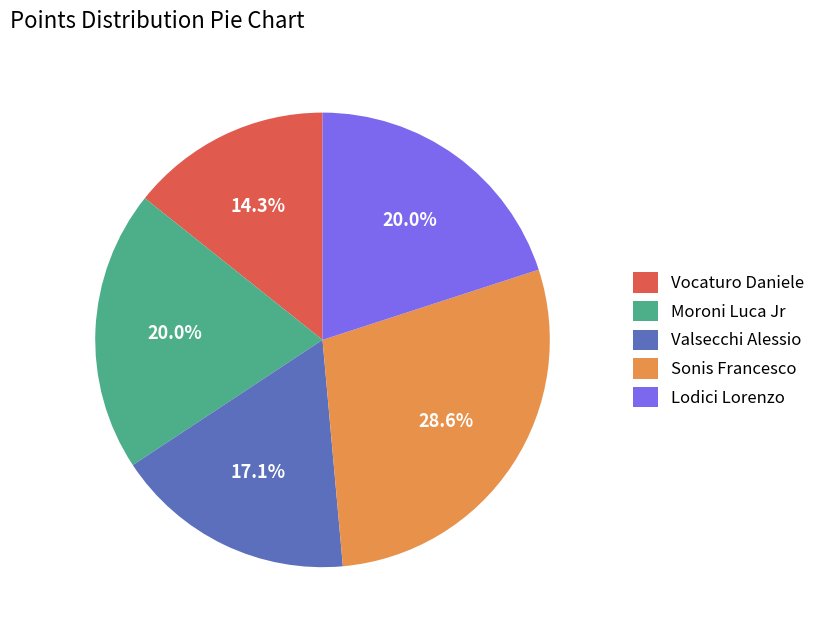

Which has a higher value, Moroni Luca Jr or Vocaturo Daniele?

Moroni Luca Jr